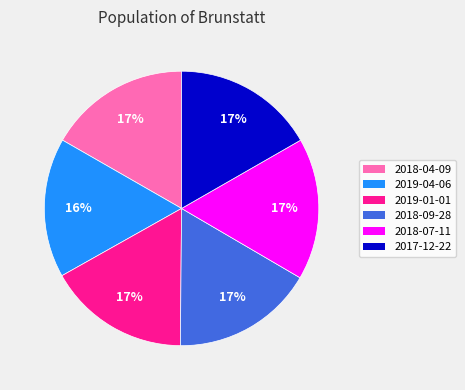

Count the number of slices in the pie.

6